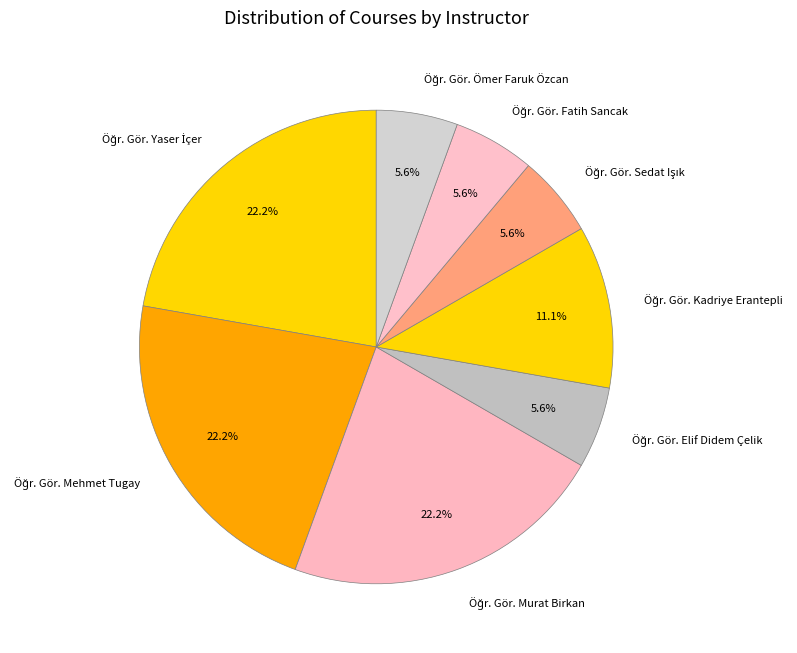

Is there a majority slice in this chart?

No